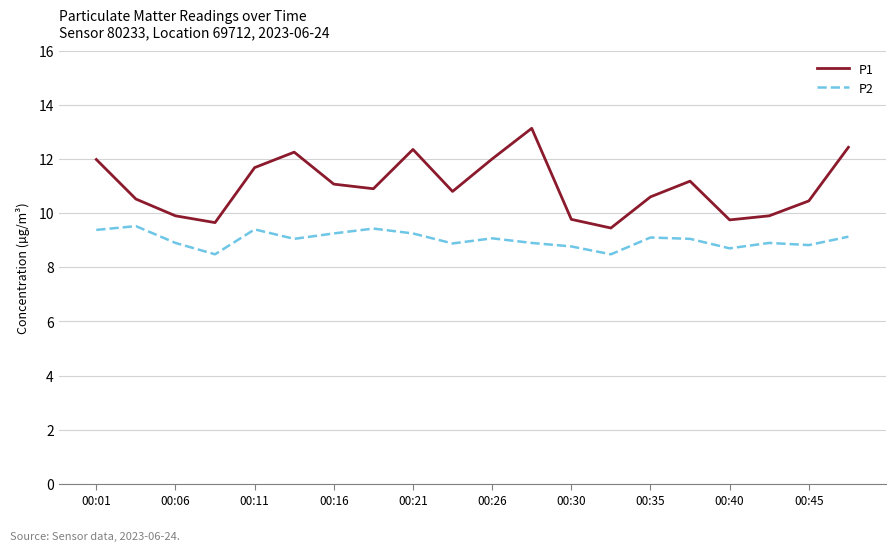

What is the maximum value shown in the chart?

13.1